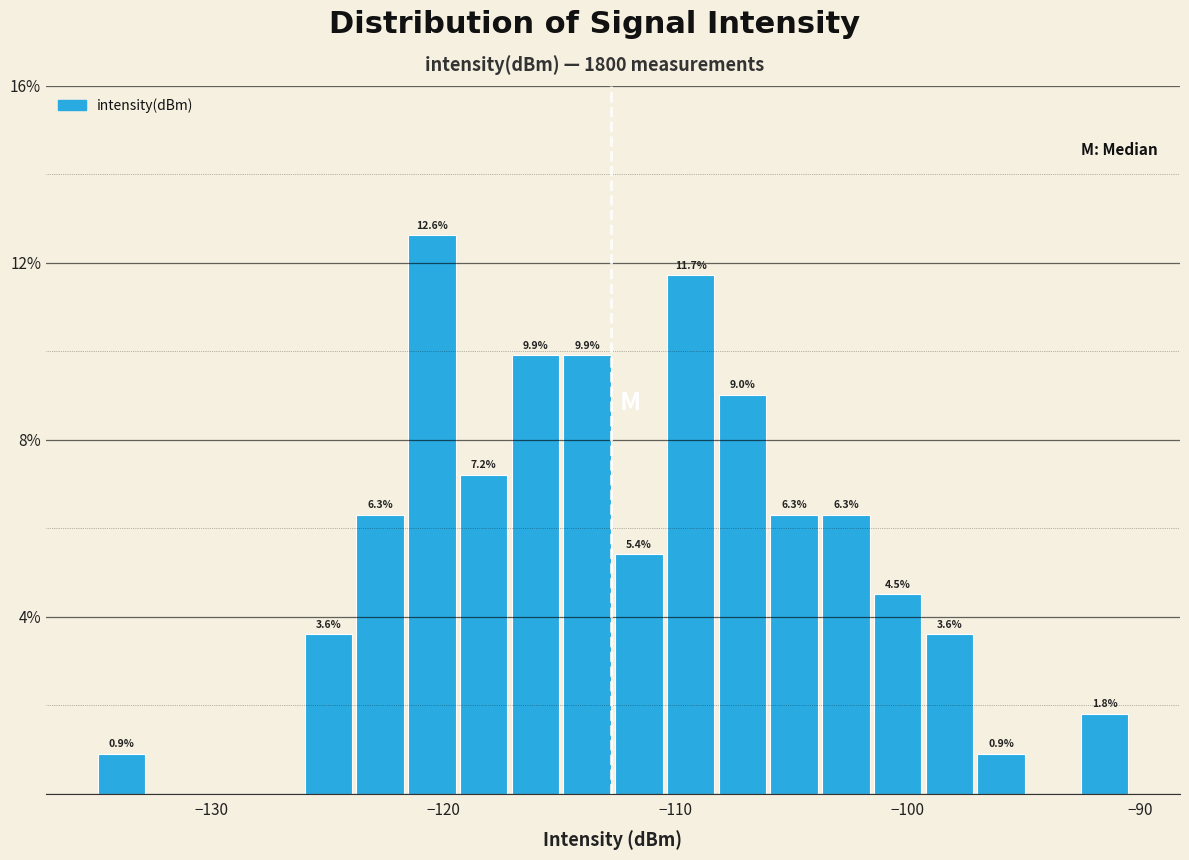

Read against the x-axis, roughly where is the centre of the tallest bar?

-120